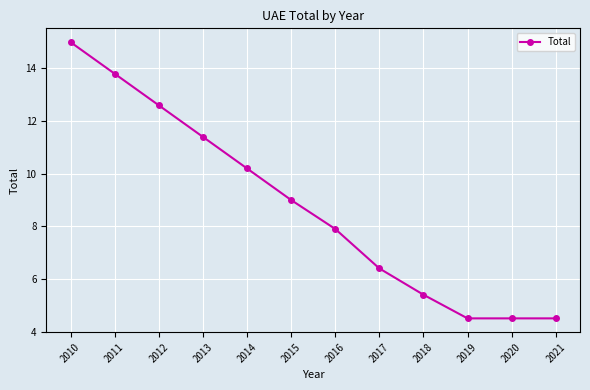

What is the value of the 7th point from the left?

7.9